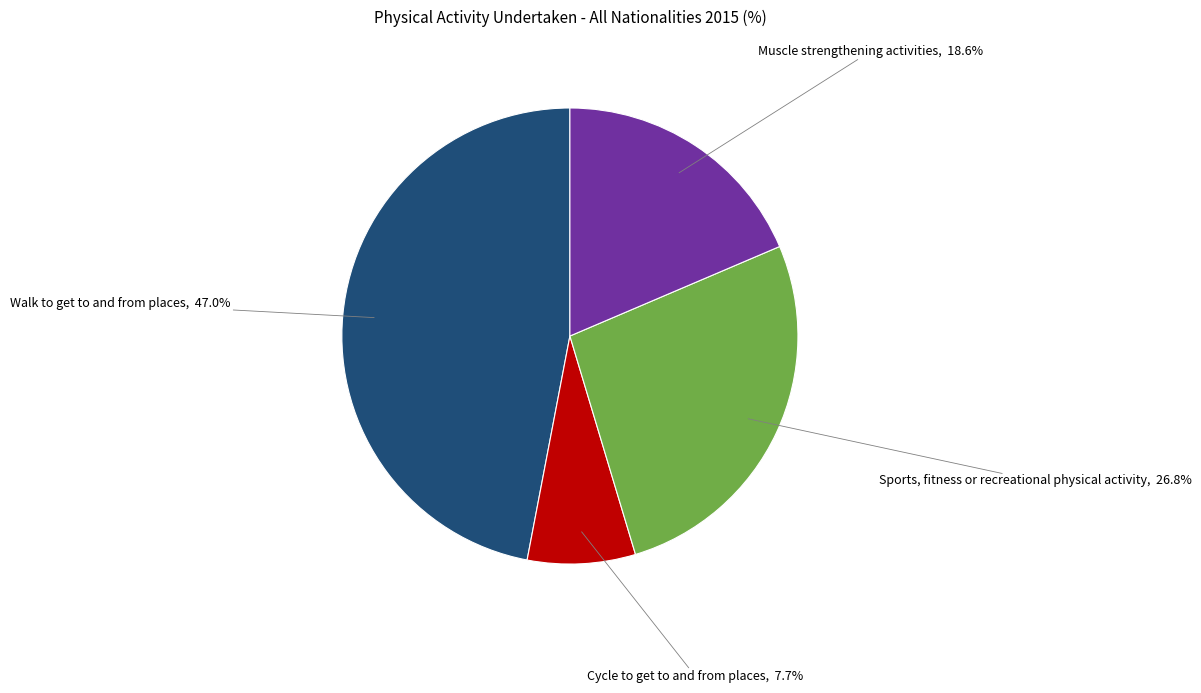

Which category has the smallest portion of the pie?

Cycle to get to and from places